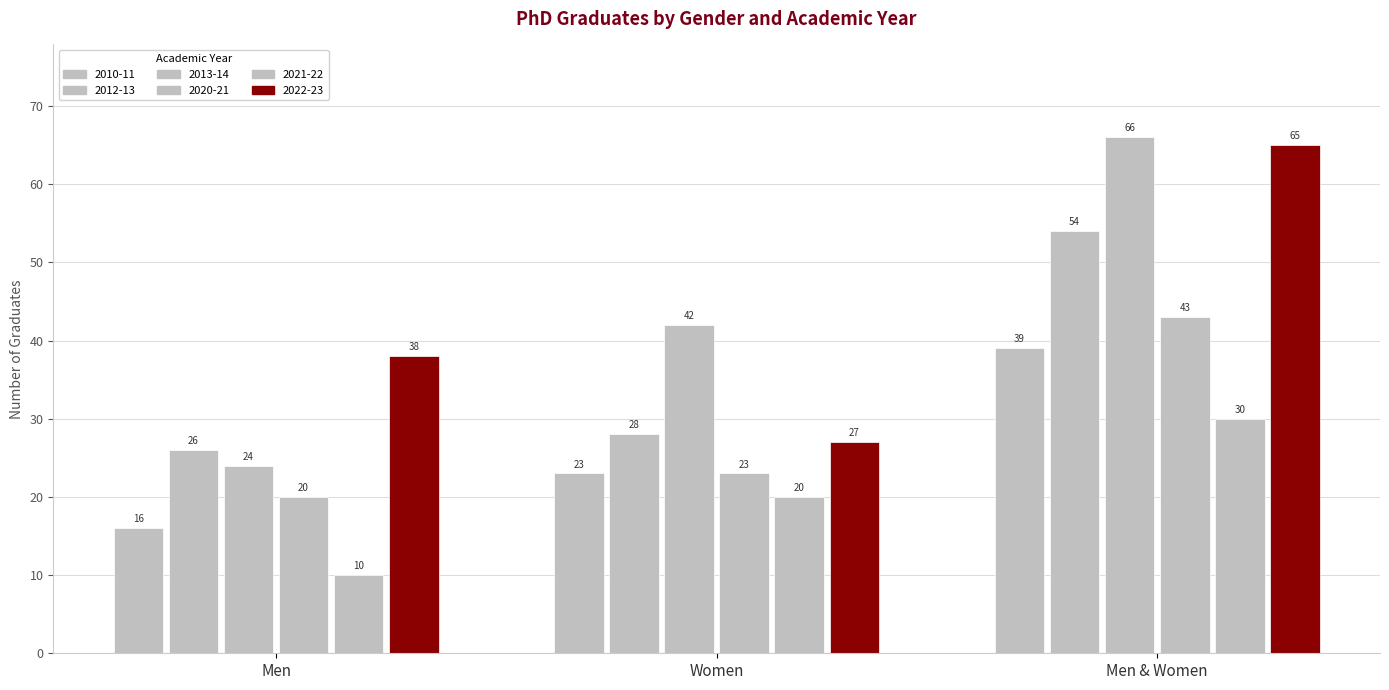

Is it true that 2010-11 equals 53 at Men & Women?

False